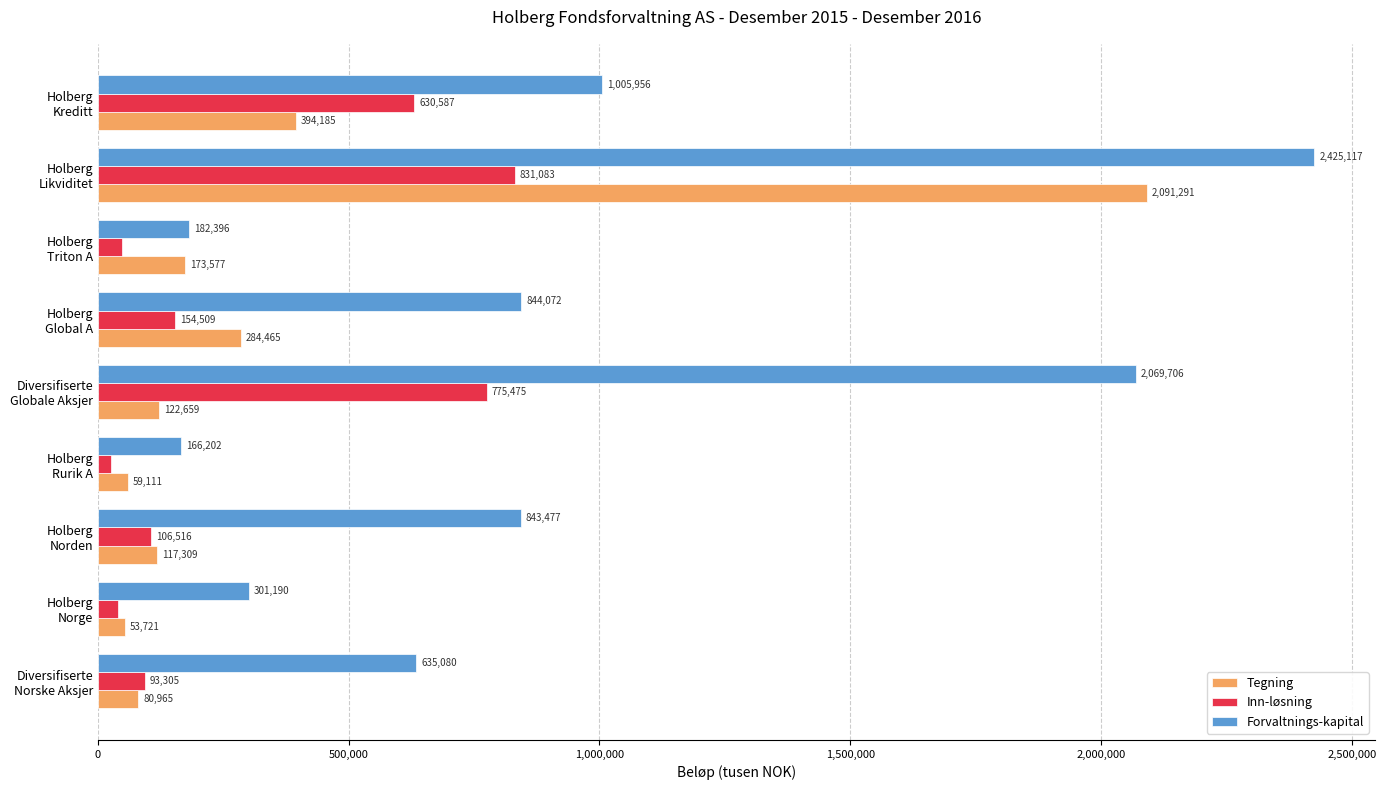

Which series has the largest total across all categories?

Forvaltnings-kapital